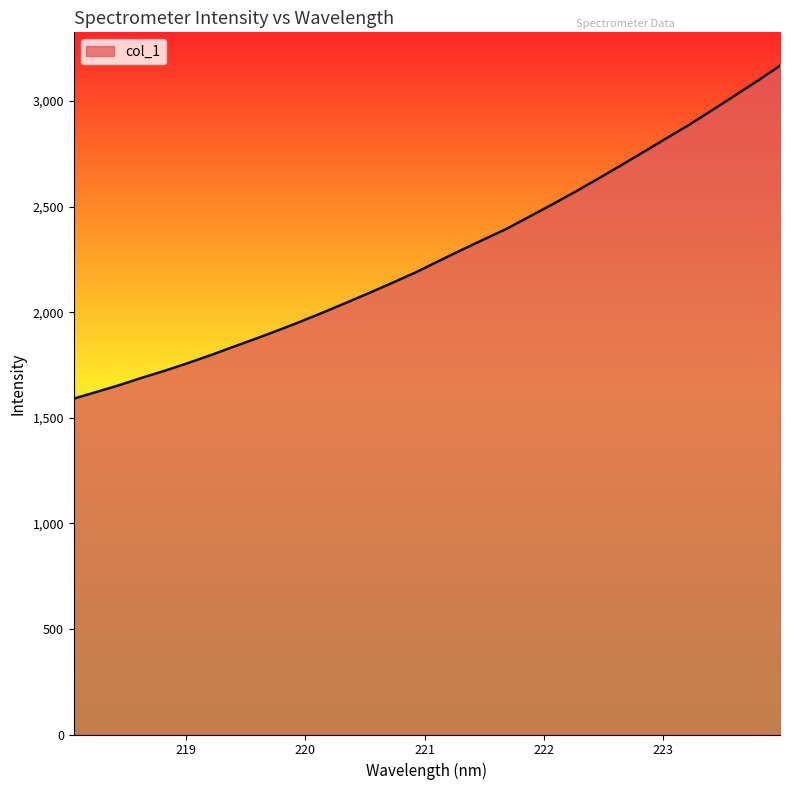

What is the difference between the maximum and second lowest values?

1544.4